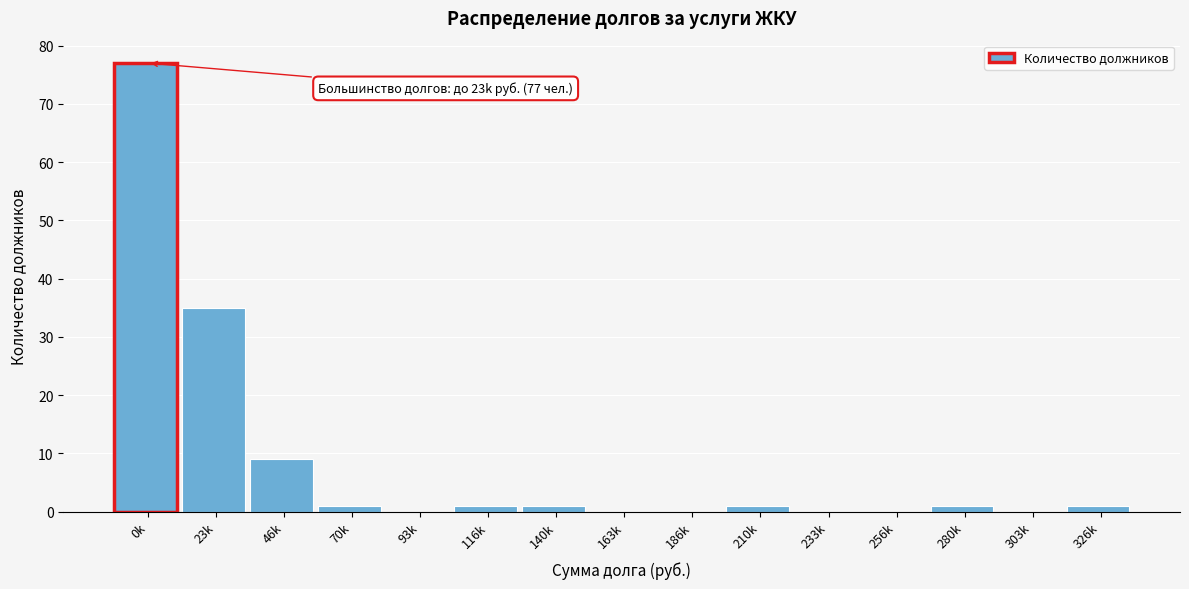

Reading left to right, extract all data points from this chart.

0k=77	23k=35	46k=9	70k=1	93k=0	116k=1	140k=1	163k=0	186k=0	210k=1	233k=0	256k=0	280k=1	303k=0	326k=1